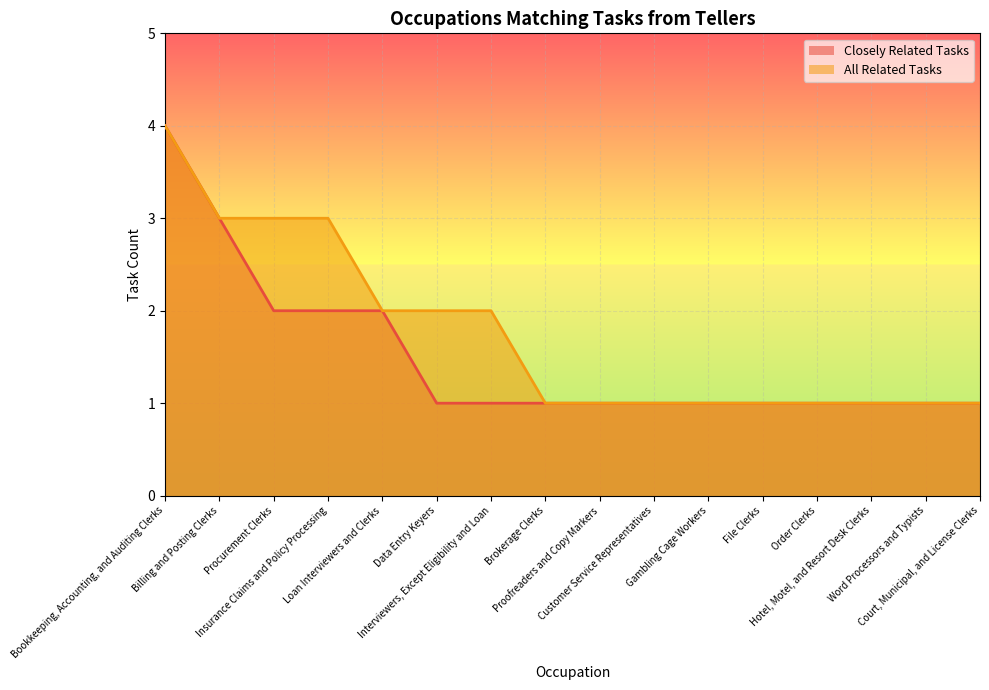

What is the difference between the maximum and second lowest values in the All Related Tasks series?

3